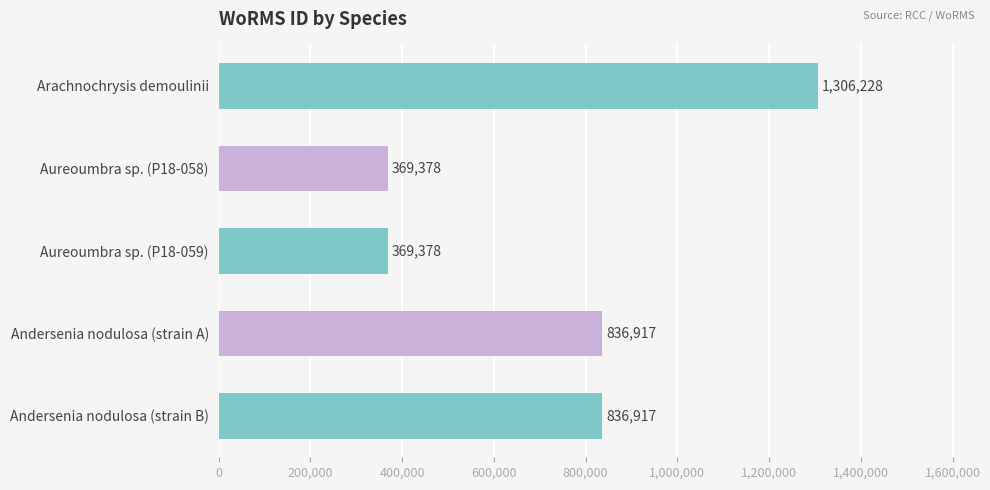

Is it true that the value at Aureoumbra sp. (P18-058) is 164287?

False